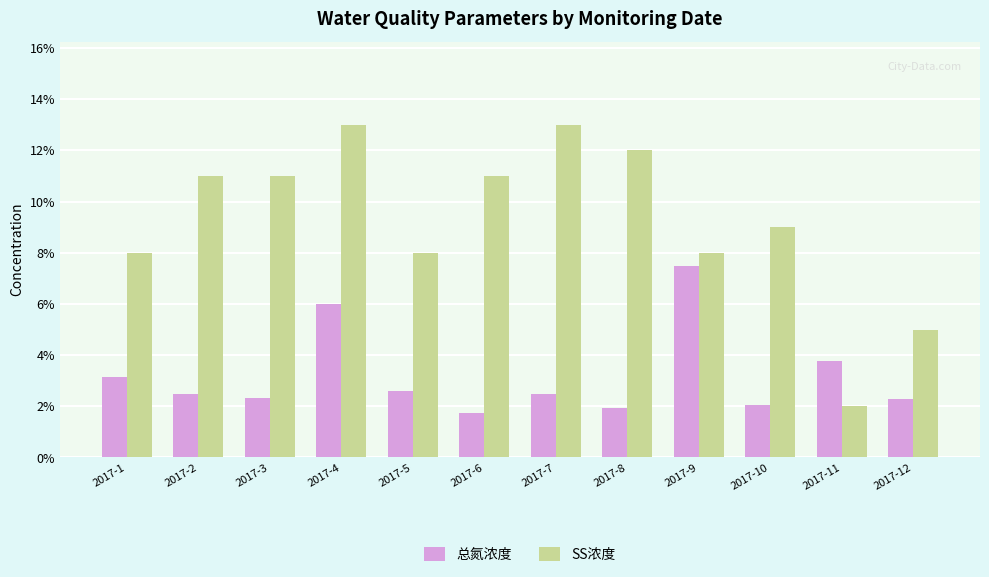

List the series in order of their overall mean, highest first.

SS浓度, 总氮浓度